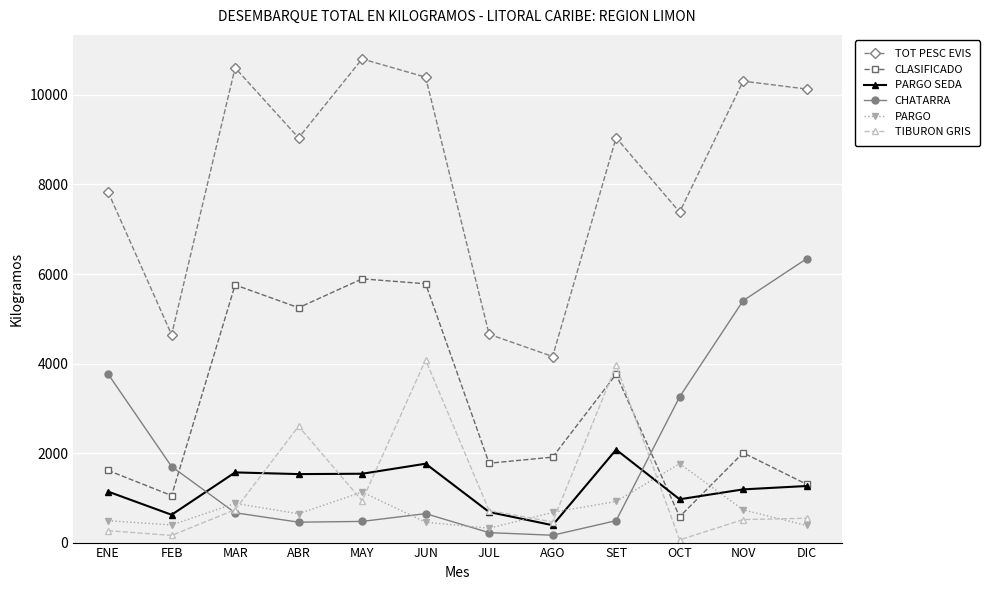

What is the lowest value of the TOT PESC EVIS series?

4157.0